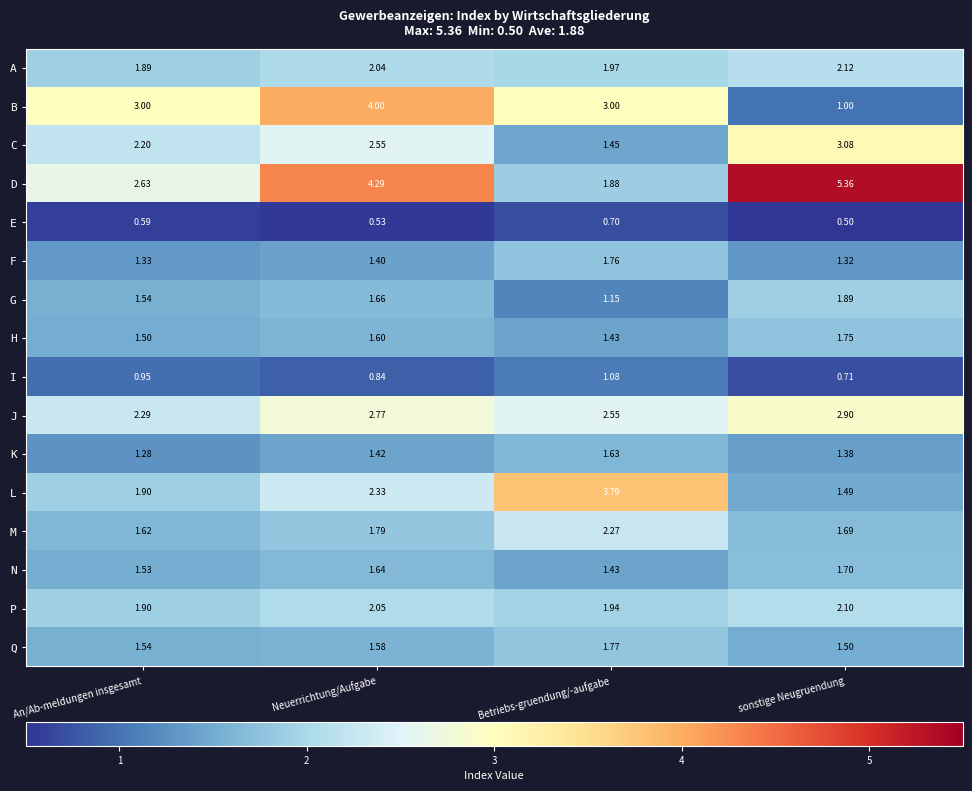

Rank the series at Neuerrichtung/Aufgabe from highest to lowest value.

D, B, J, C, L, P, A, M, G, N, H, Q, K, F, I, E